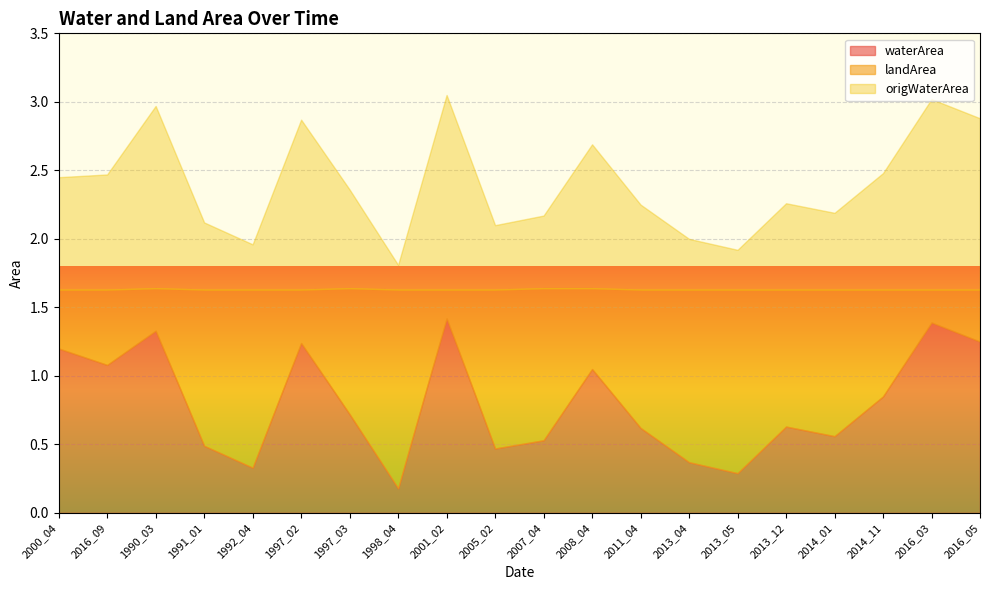

At which label does waterArea reach its minimum?

1998_04